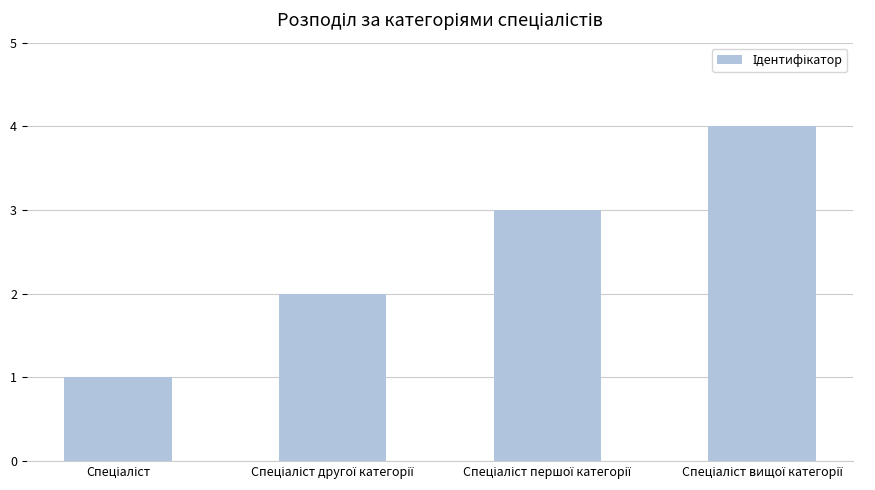

What is the greatest value displayed?

4